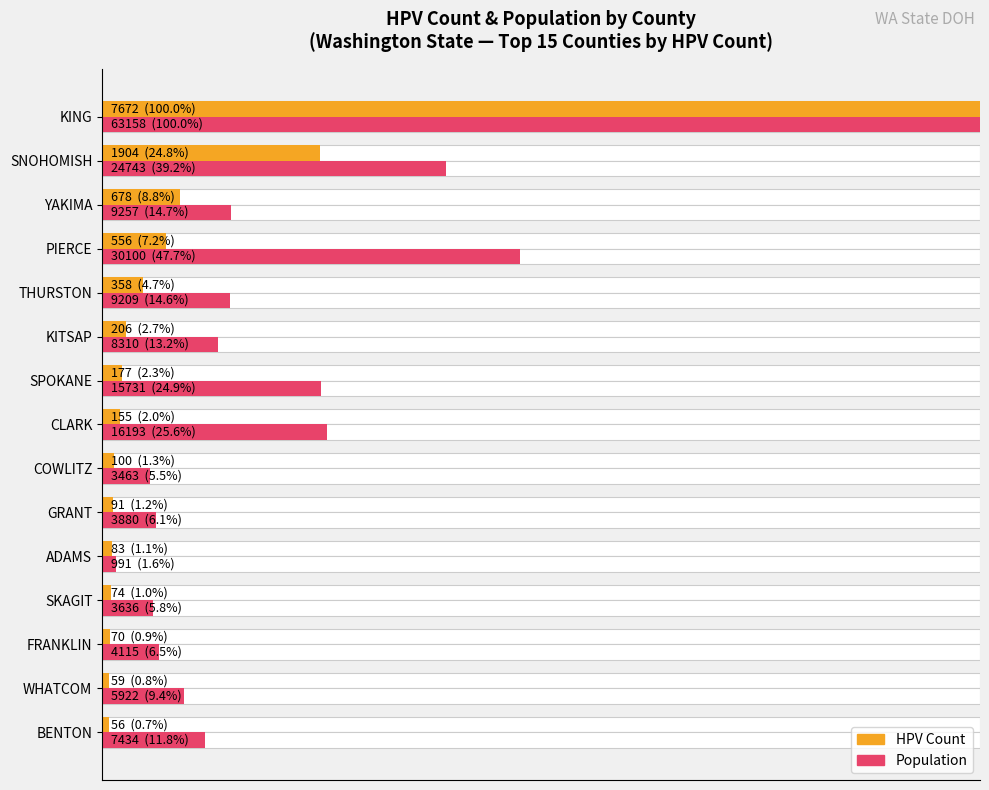

Rank the series by their average value, from lowest to highest.

Count (HPV), Population